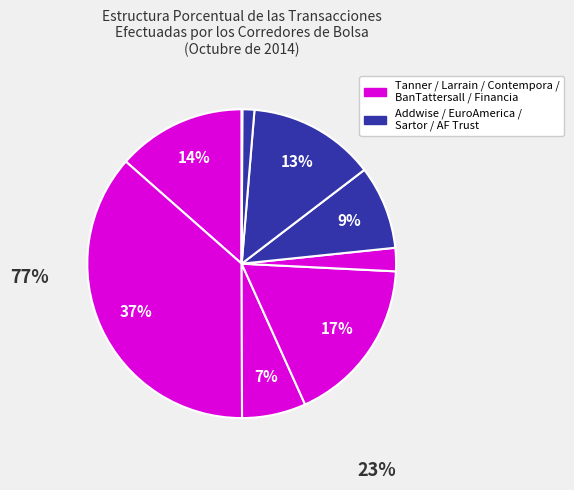

How many segments does this pie chart have?

9